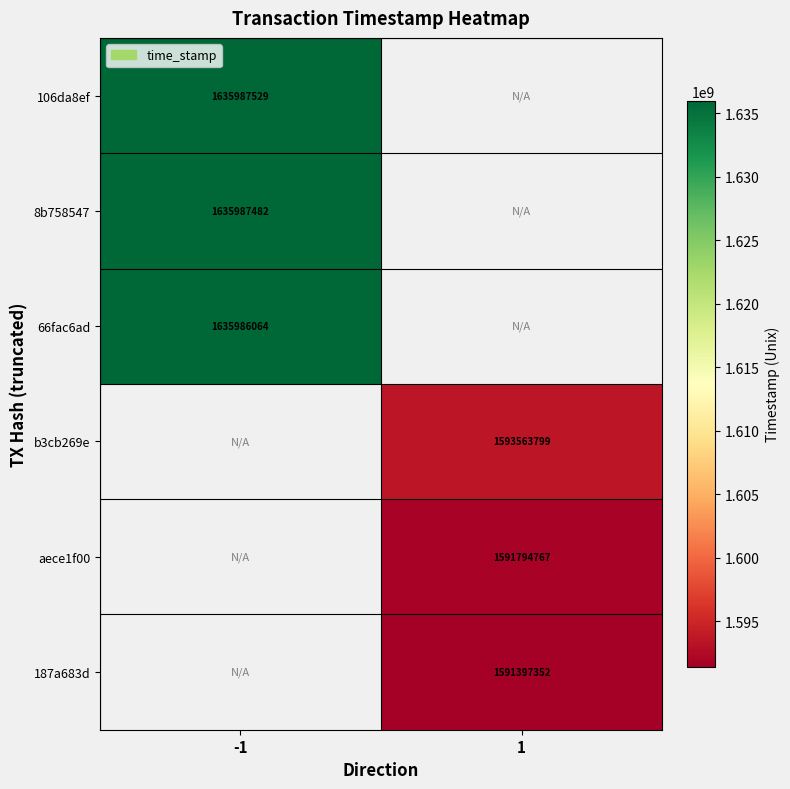

True or false: 66fac6ad has a value of 1635986064 at -1.

True